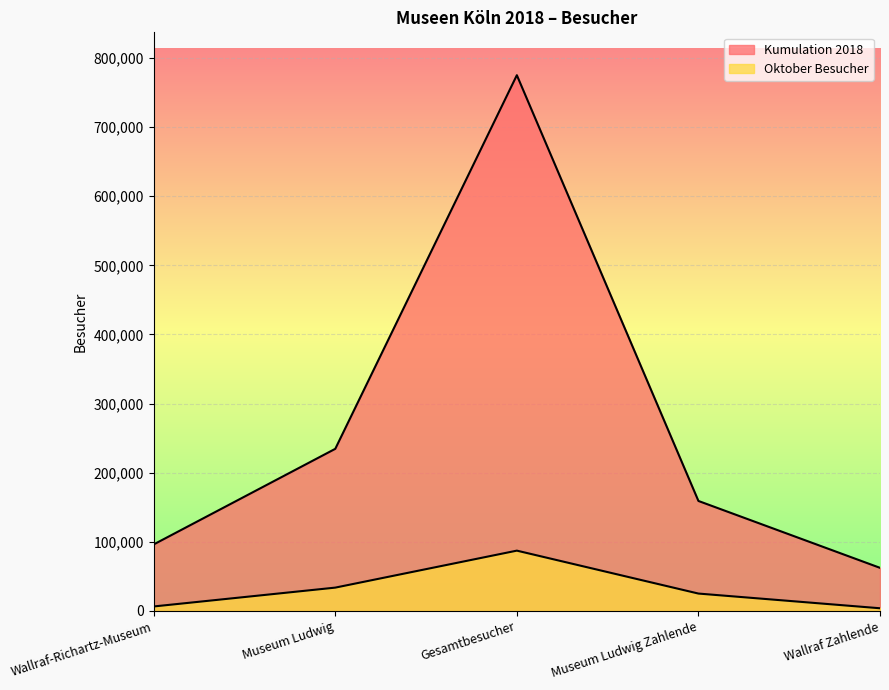

True or false: Oktober Besucher has more than 1 points higher than both neighbors.

False